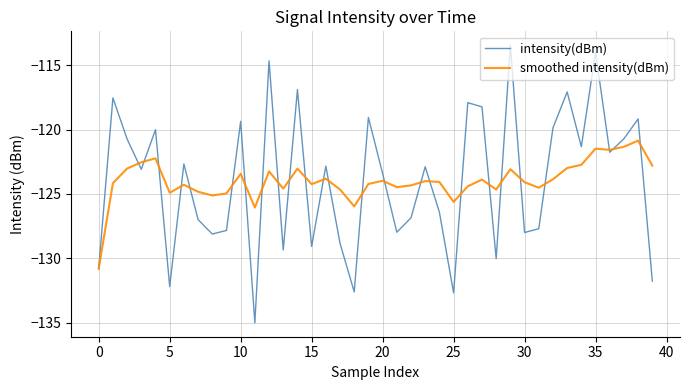

Which series has the widest spread of values?

intensity(dBm)